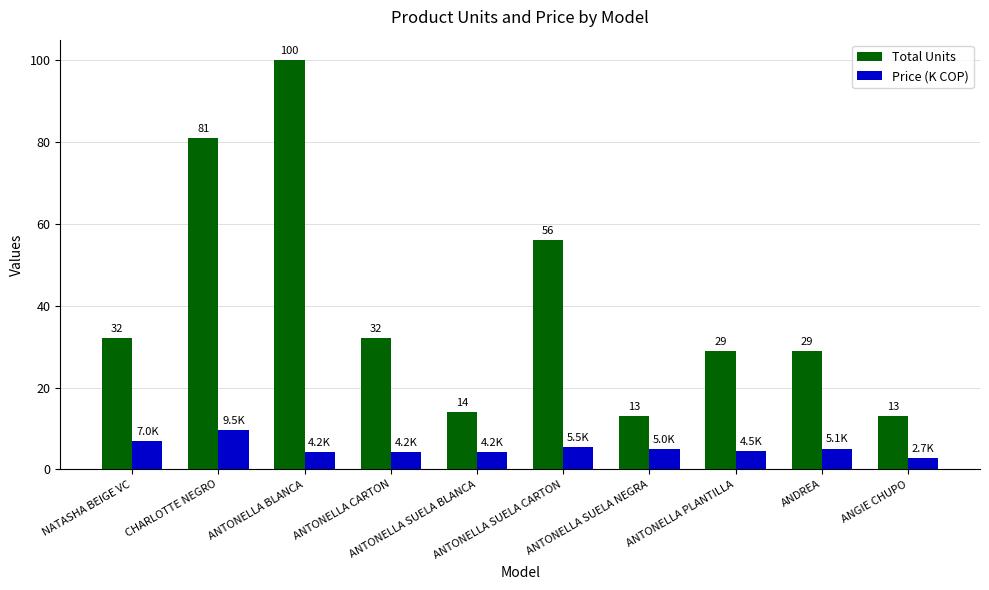

At which label does Price (K COP) first exceed 5?

NATASHA BEIGE VC